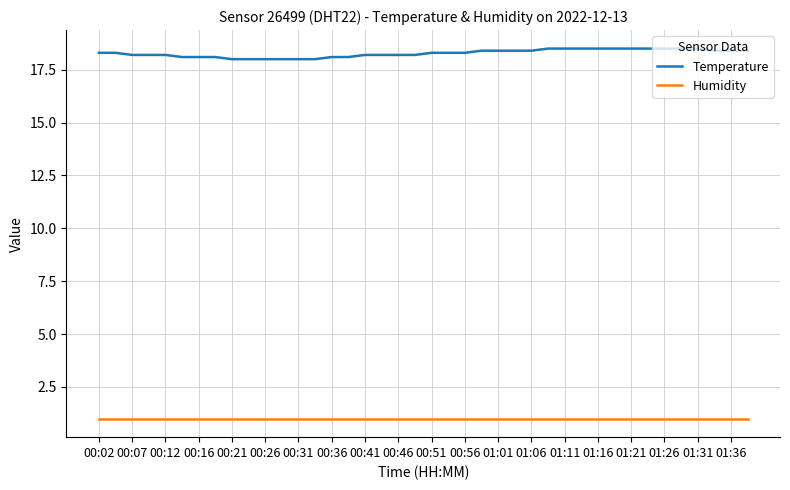

Does the chart display data point markers on the line(s)?

No